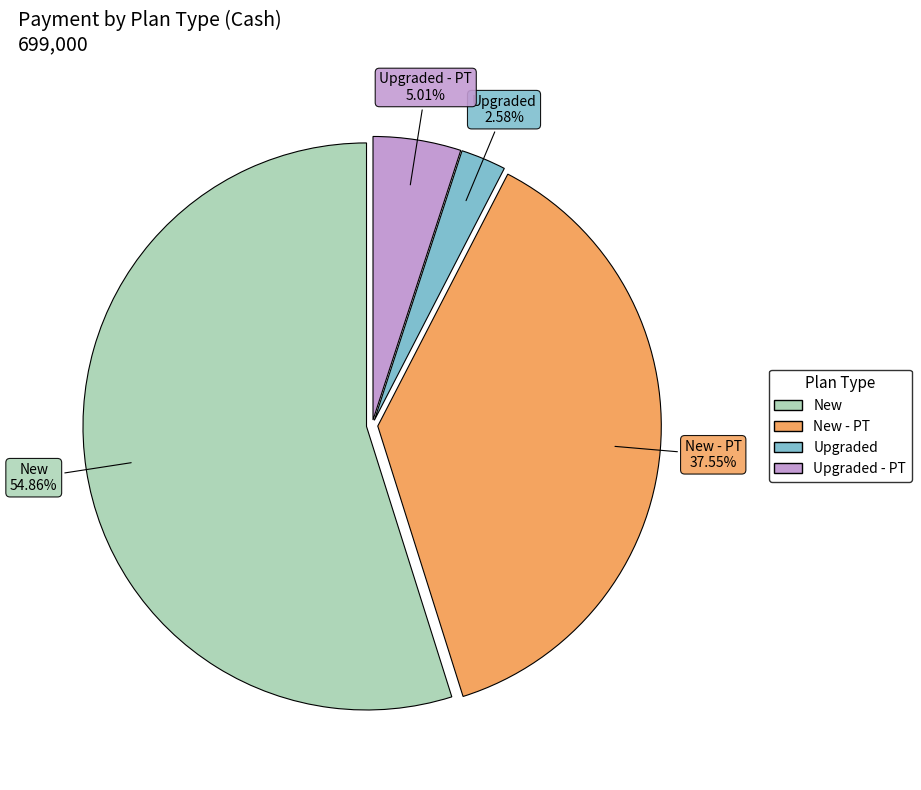

Does any single category account for the majority?

Yes